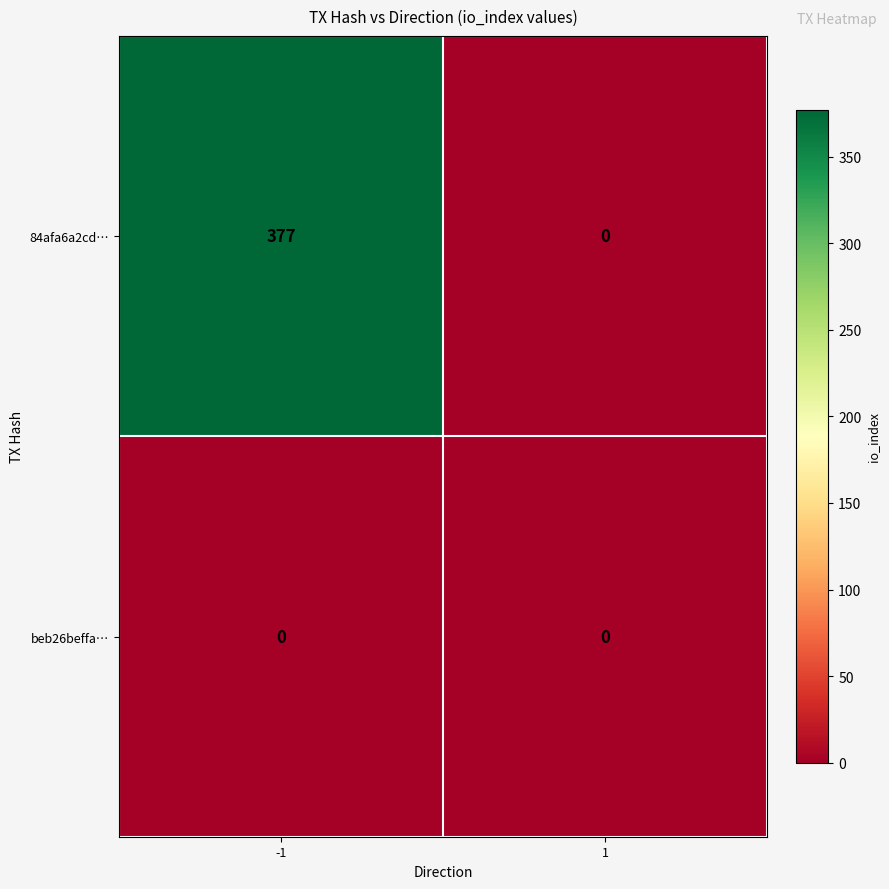

The 84afa6a2cd… series shows 248 at 1. True or false?

False